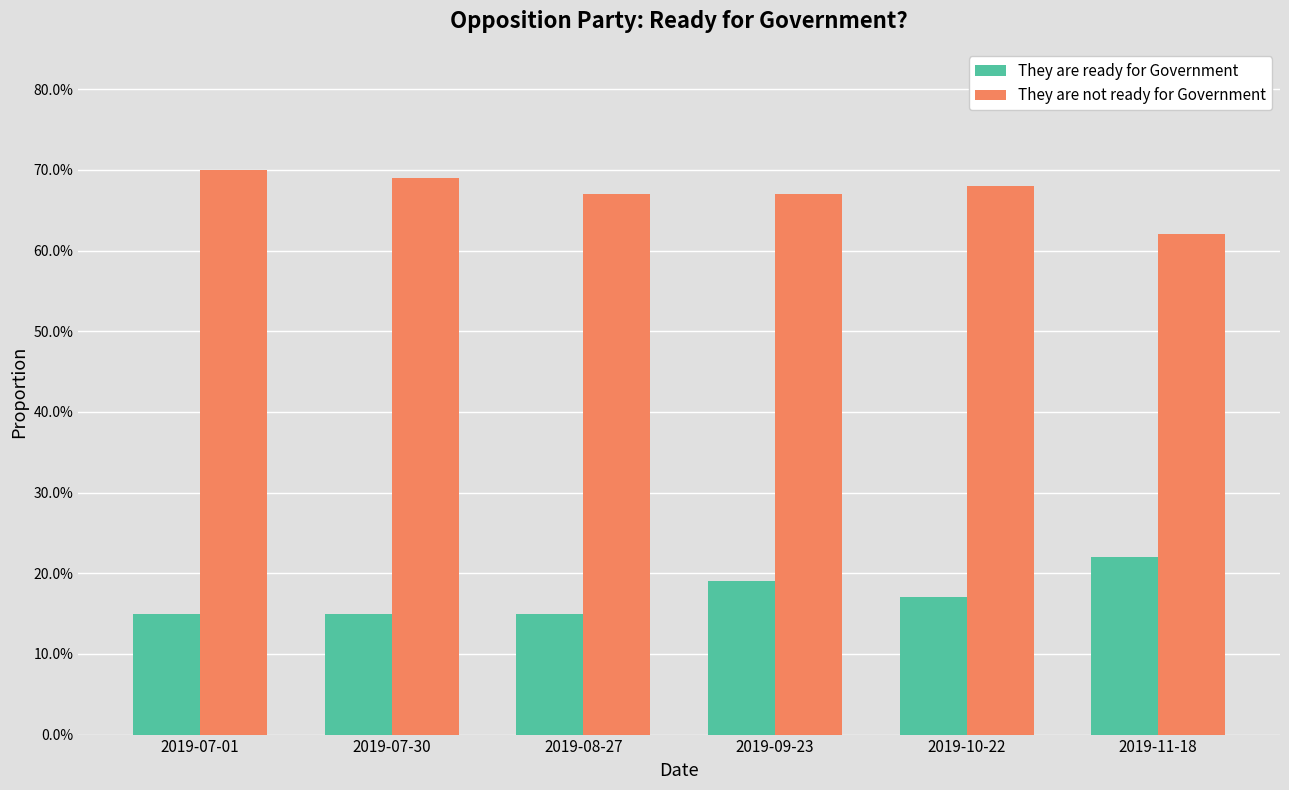

Does the chart contain stacked bars?

No